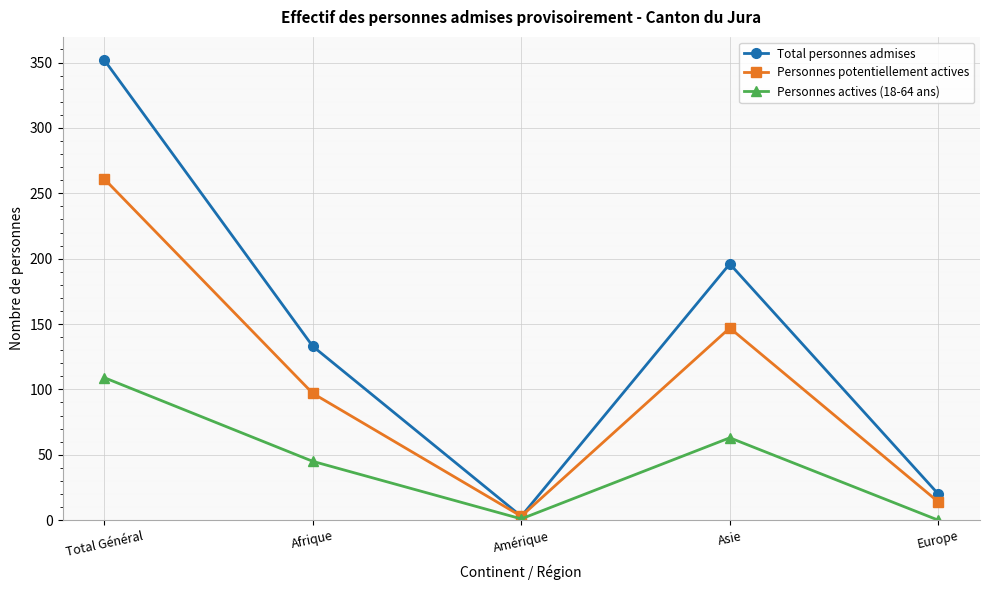

Rank the series at Afrique from lowest to highest value.

Personnes actives (18-64 ans), Personnes potentiellement actives, Total personnes admises